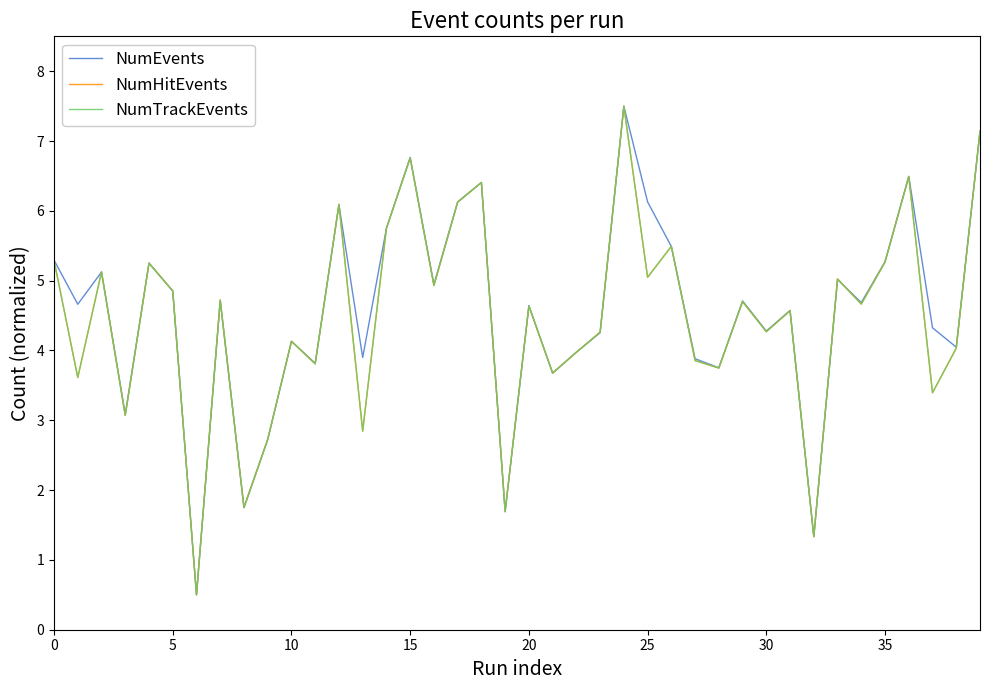

What is the difference between the maximum and minimum values in the NumEvents series?

7.0